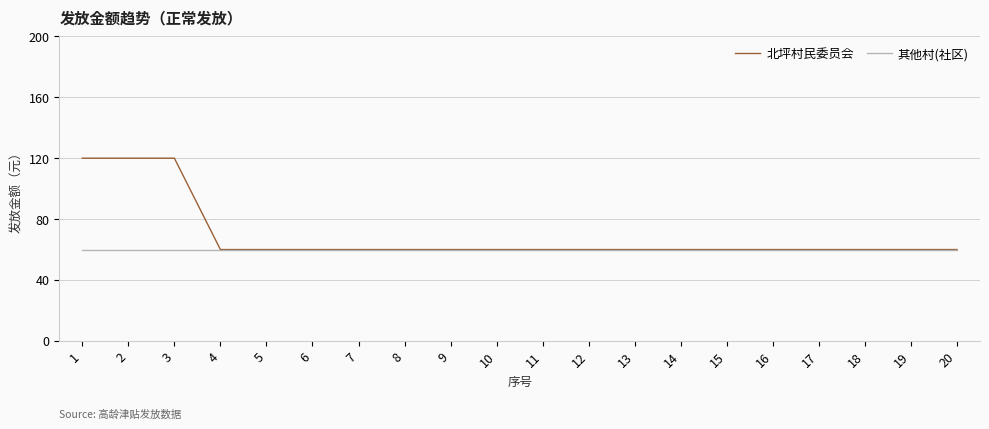

Which series has the widest spread of values?

北坪村民委员会